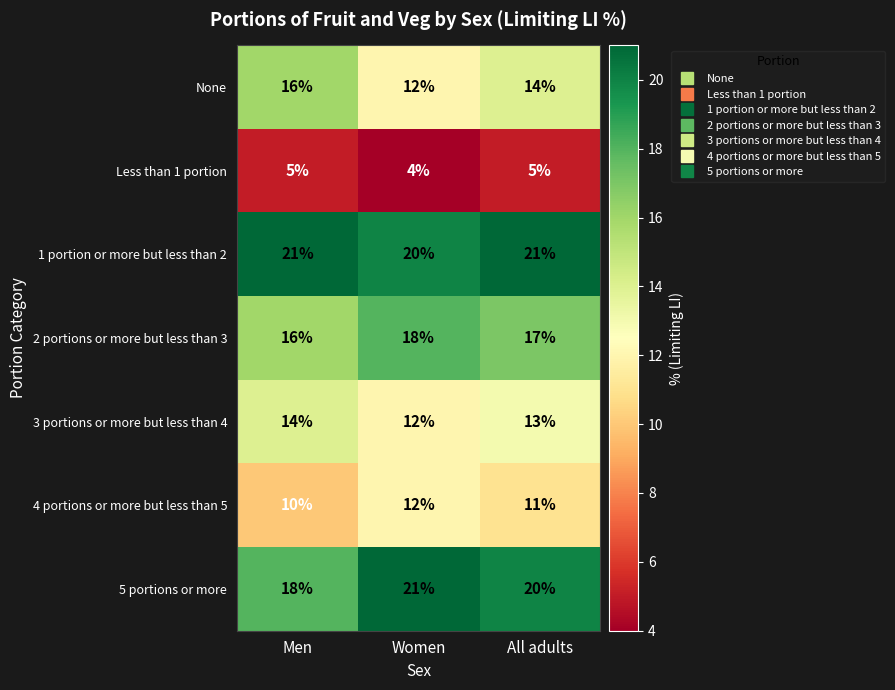

How many Less than 1 portion values are between 4 and 5?

3